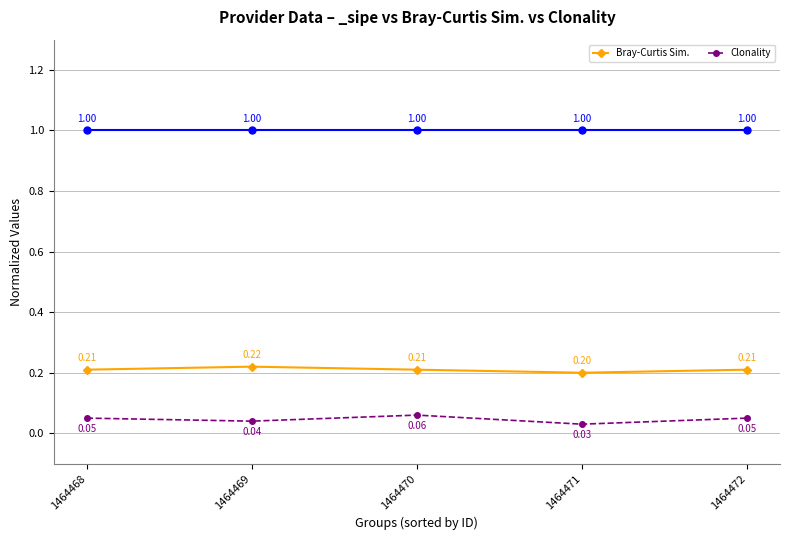

Which series has the widest spread of values?

Clonality